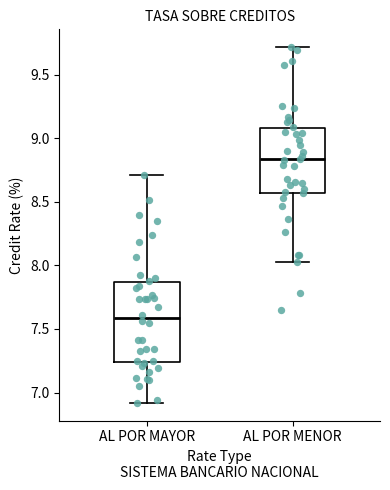

Where does the upper whisker of the box for AL POR MAYOR end on the y-axis? The values are not printed on the chart, so give them approximately, as read against the axis.

8.70